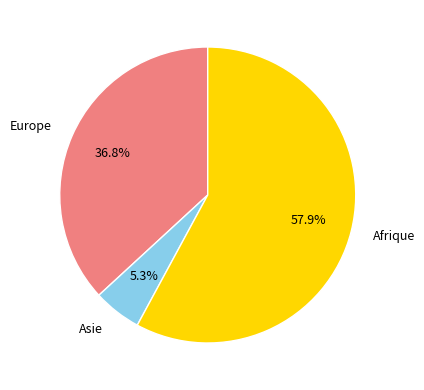

Is there any slice that represents more than half of the pie?

Yes